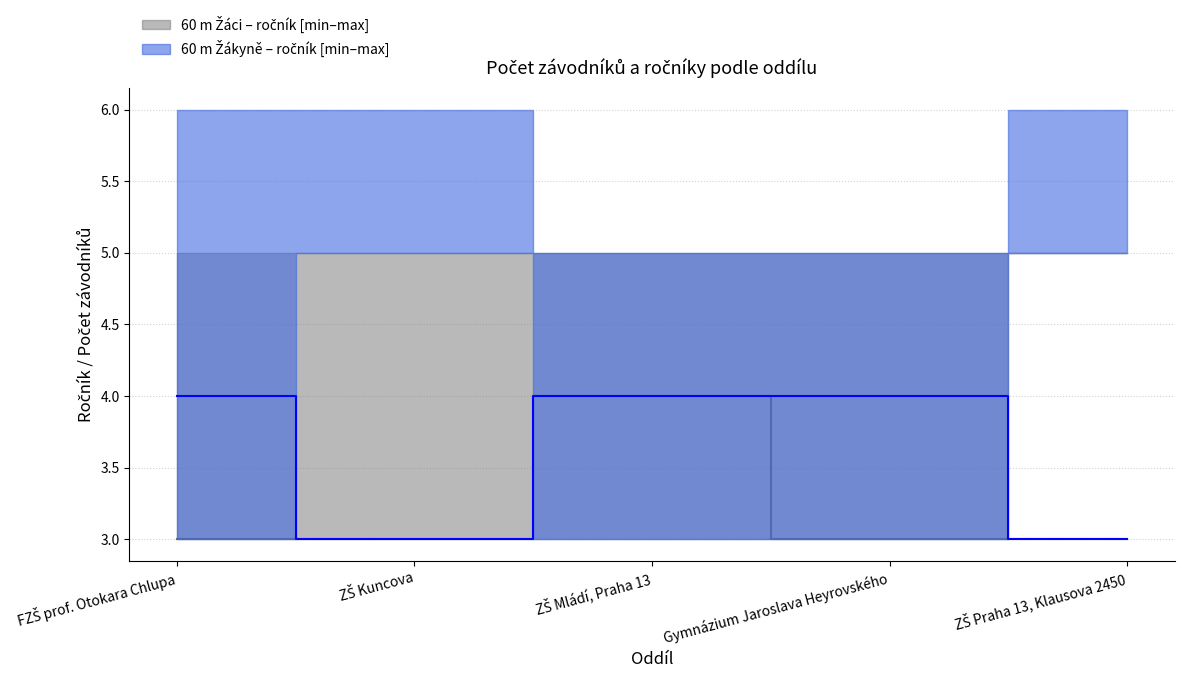

True or false: 60 m Žáci – počet and 60 m Žákyně – počet cross at least once.

False